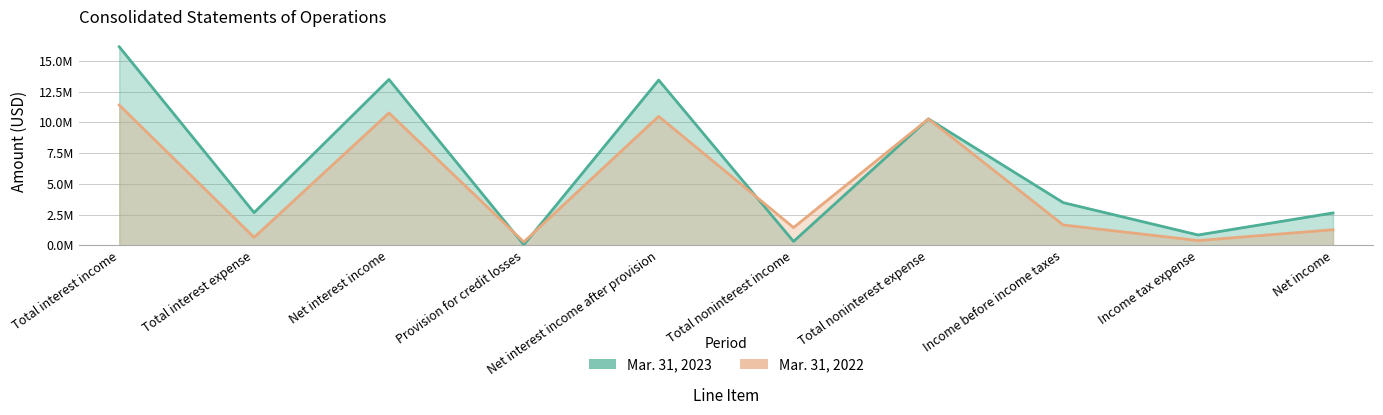

At which category does Mar. 31, 2022 reach its first local peak?

Net interest income